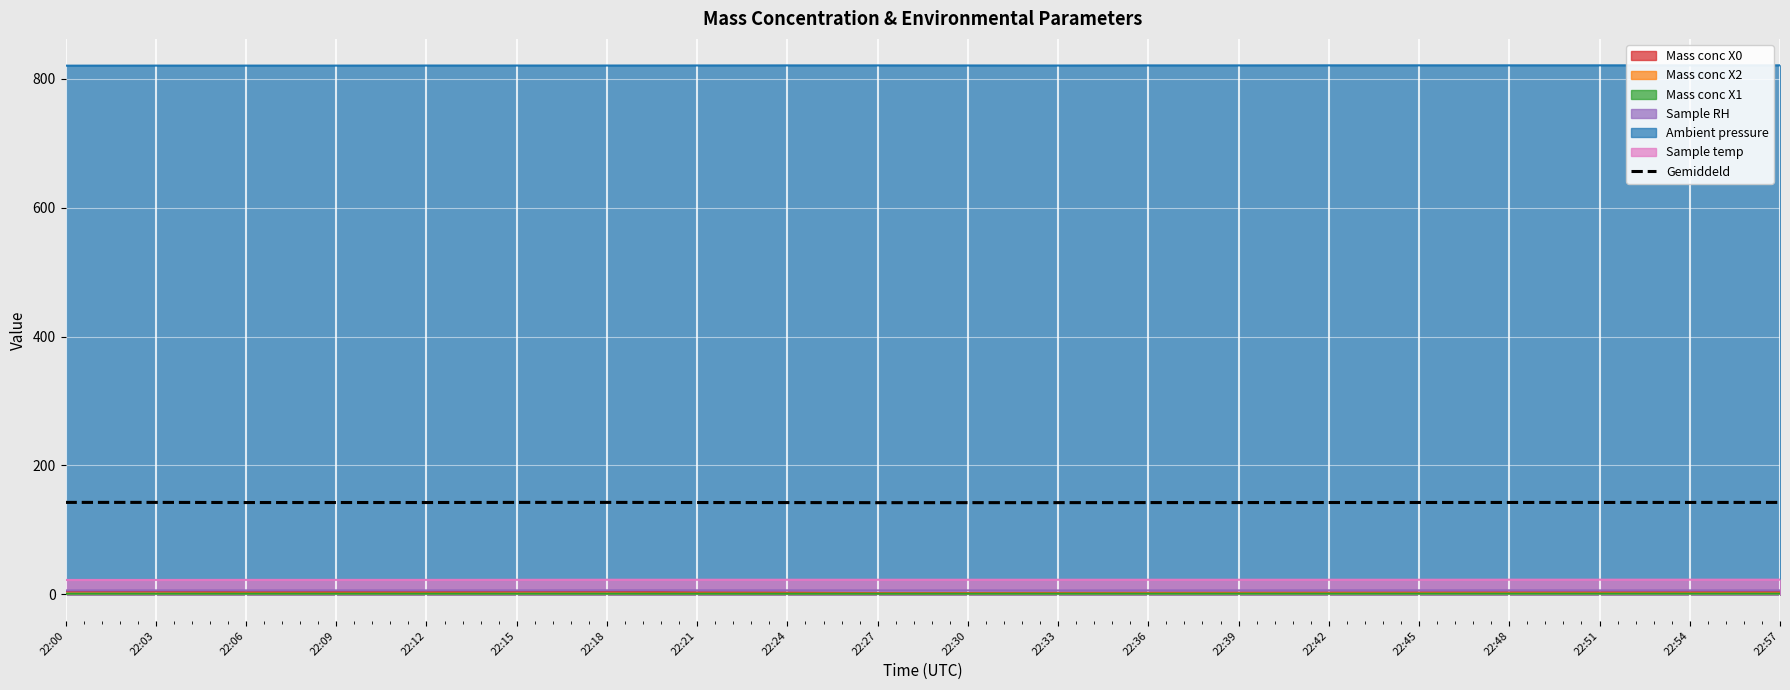

What is the difference between the maximum and minimum values?

0.4